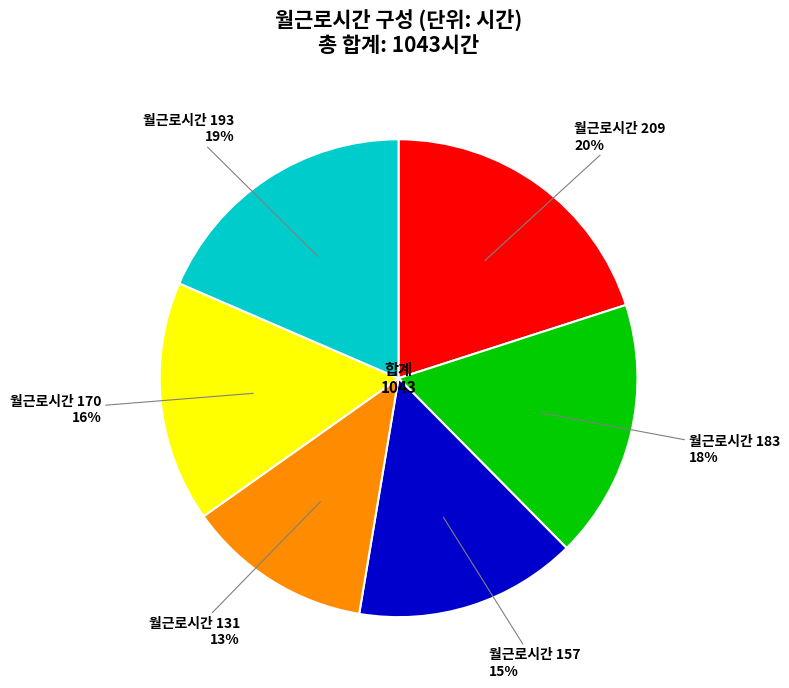

Does any single category account for the majority?

No